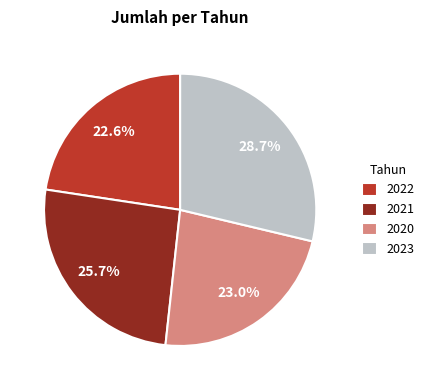

What portion of the pie excludes 2021?

74.3%